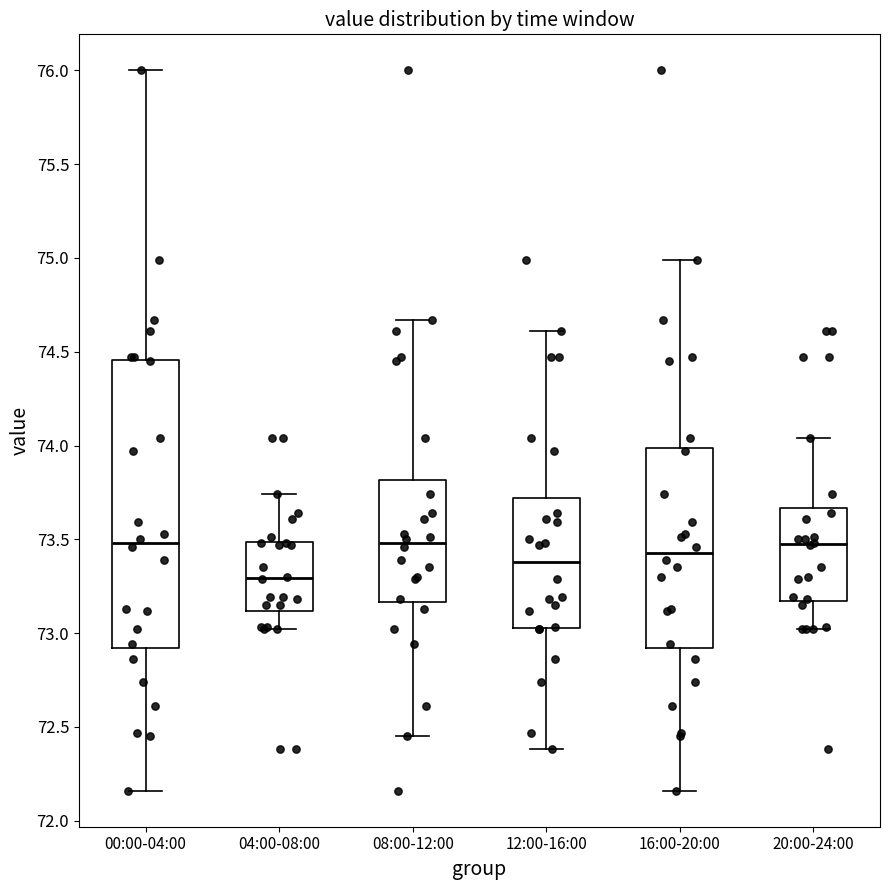

Where does the lower whisker of the box for 04:00-08:00 end on the y-axis? The values are not printed on the chart, so give them approximately, as read against the axis.

73.00